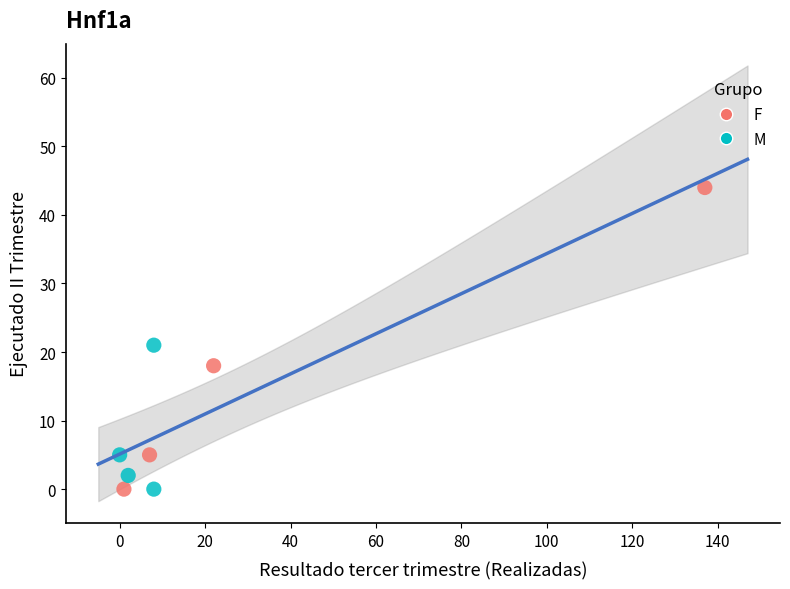

Which series reaches the maximum Y coordinate?

F